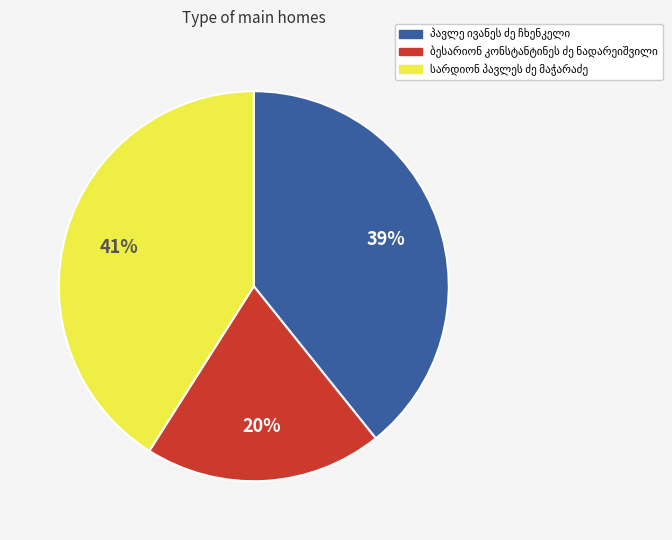

Count the number of slices in the pie.

3